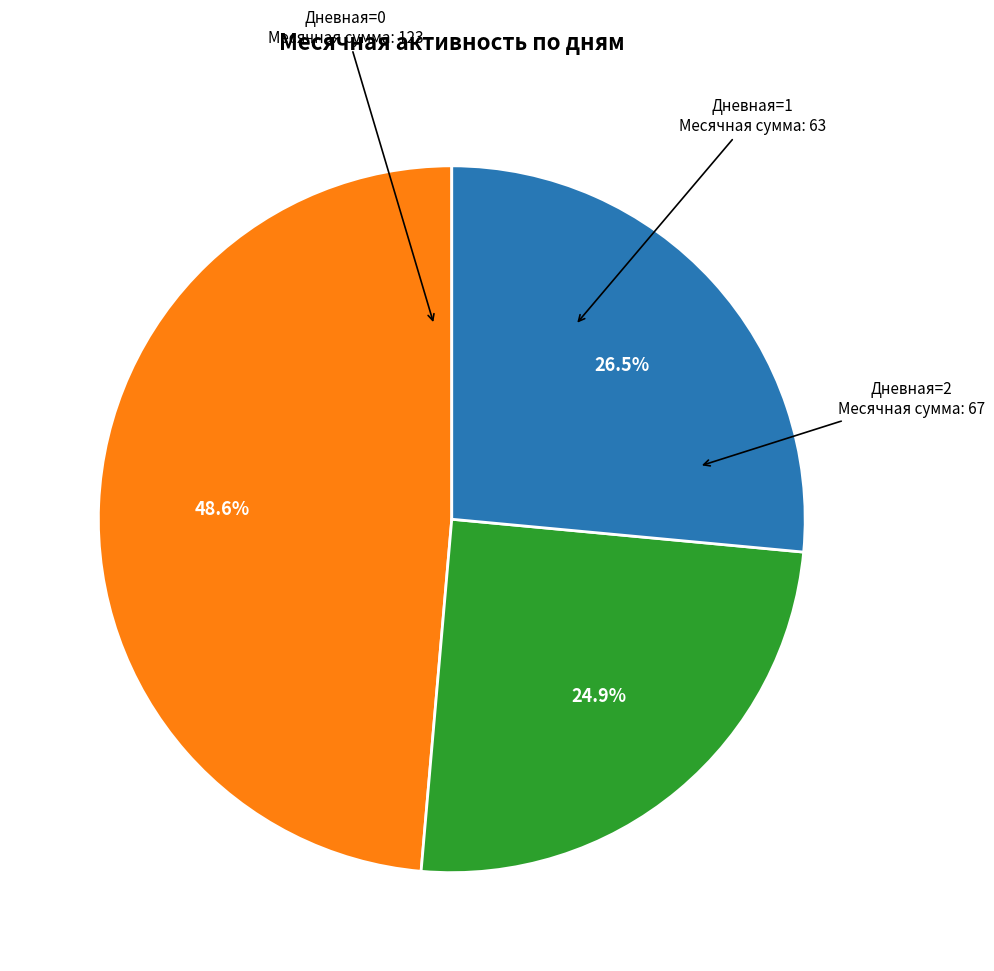

Rank the categories by value from highest to lowest.

Дневная=0, Дневная=2, Дневная=1